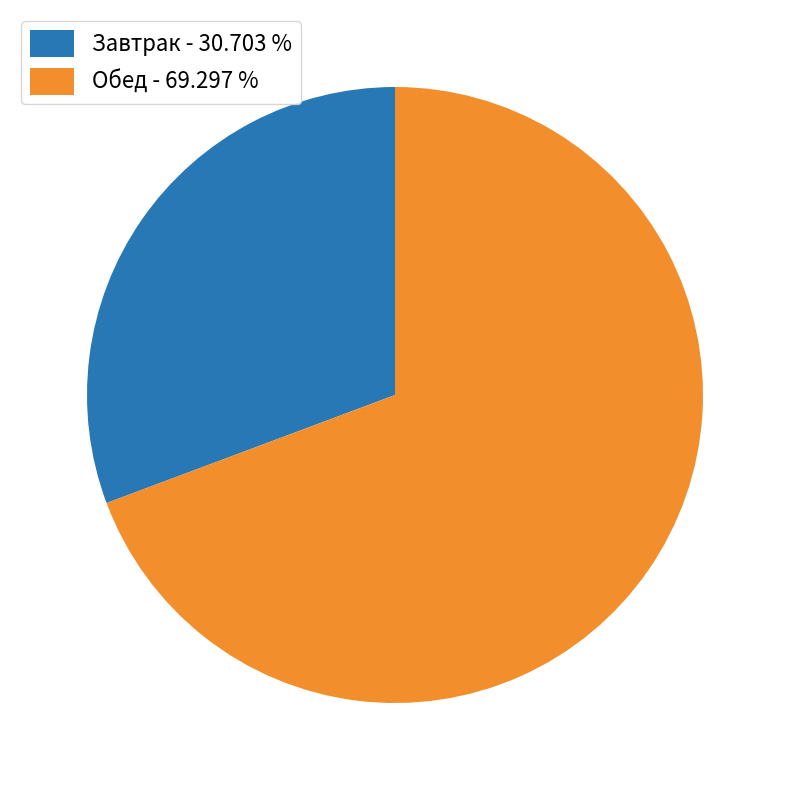

Does Завтрак - 30.703 % represent more than half of the total?

No